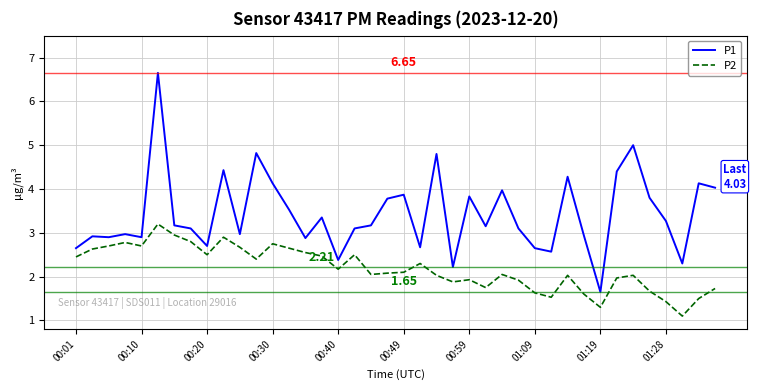

True or false: P2 and P1 intersect in this chart.

False